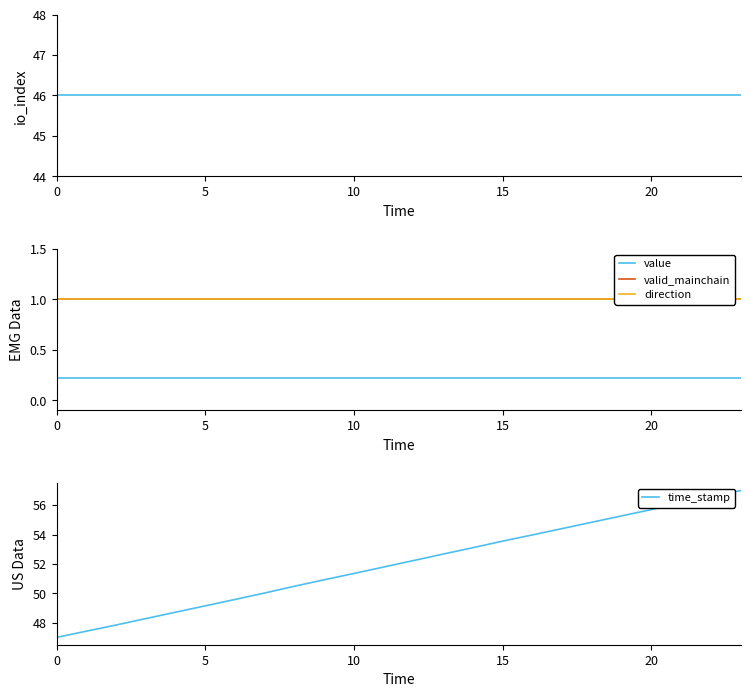

How many lines are shown in the chart?

5